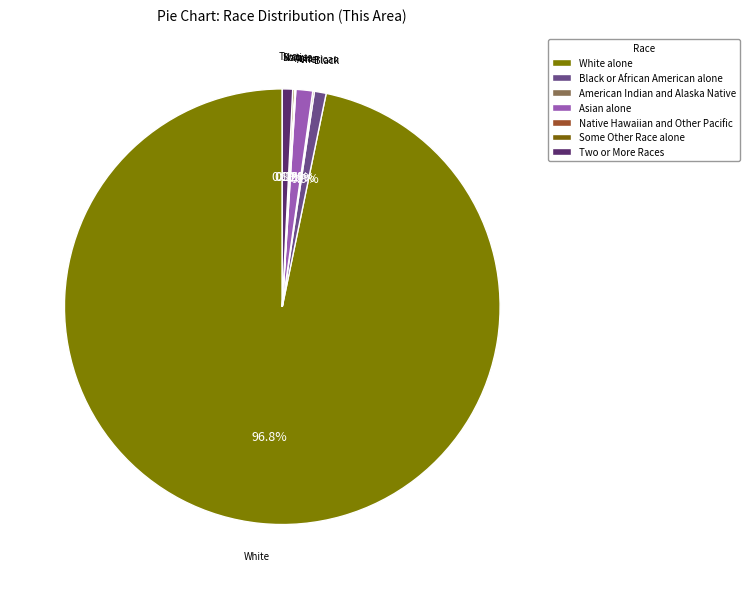

Does Some Other Race alone represent more than half of the total?

No